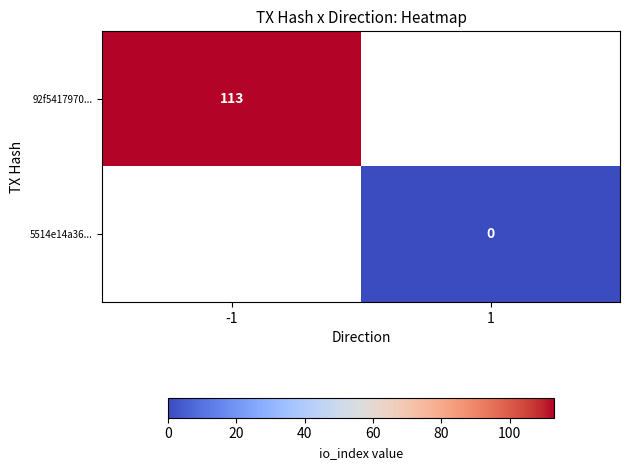

True or false: 92f5417970... has a value of 180 at -1.

False